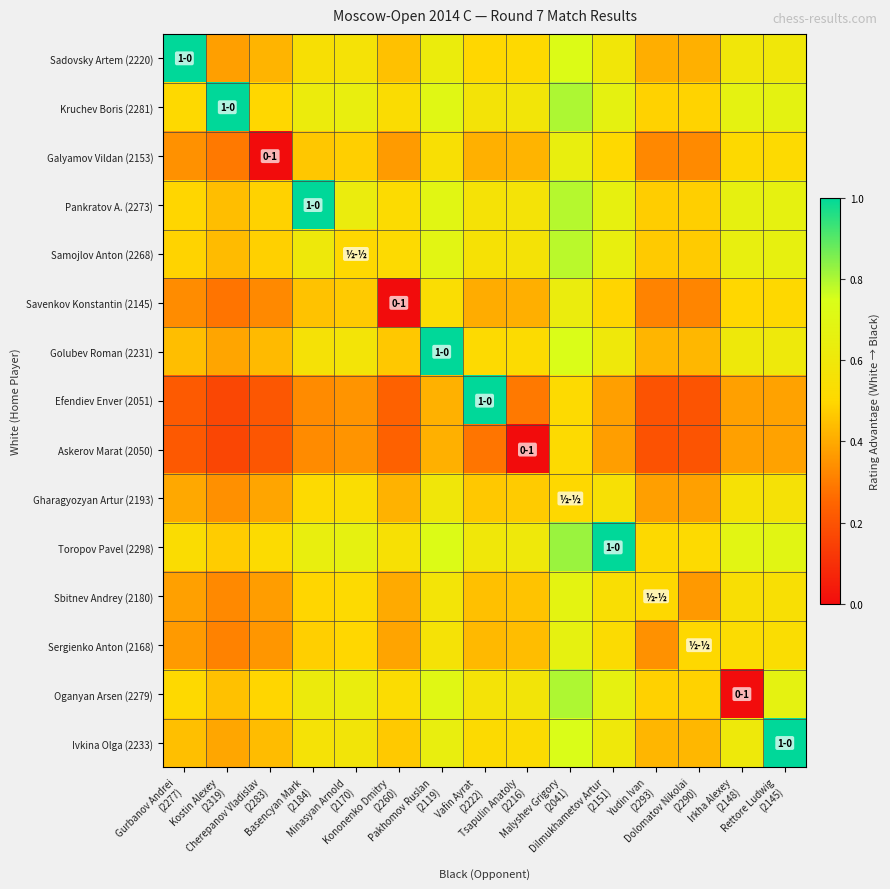

At how many categories does at least one series exceed 0?

15